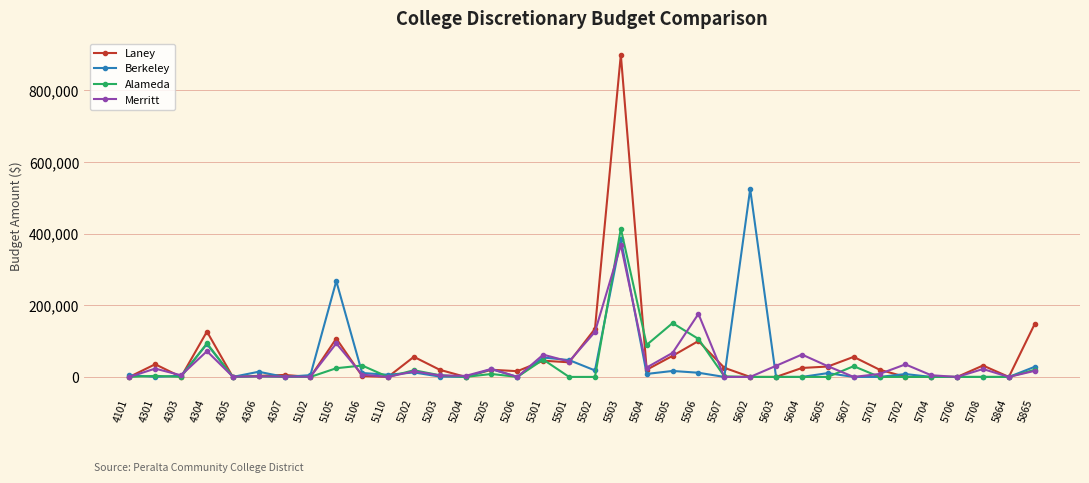

True or false: Merritt and Alameda cross at least once.

True